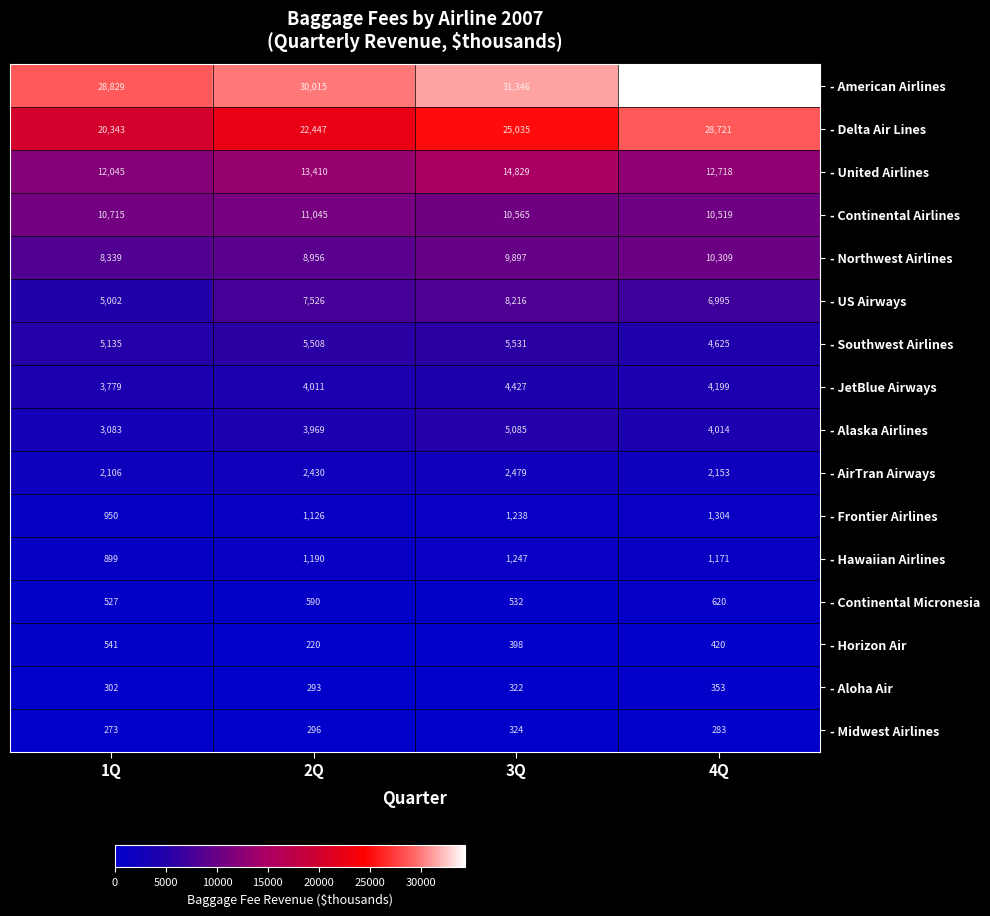

How many values in the - Hawaiian Airlines series are below 1190?

2